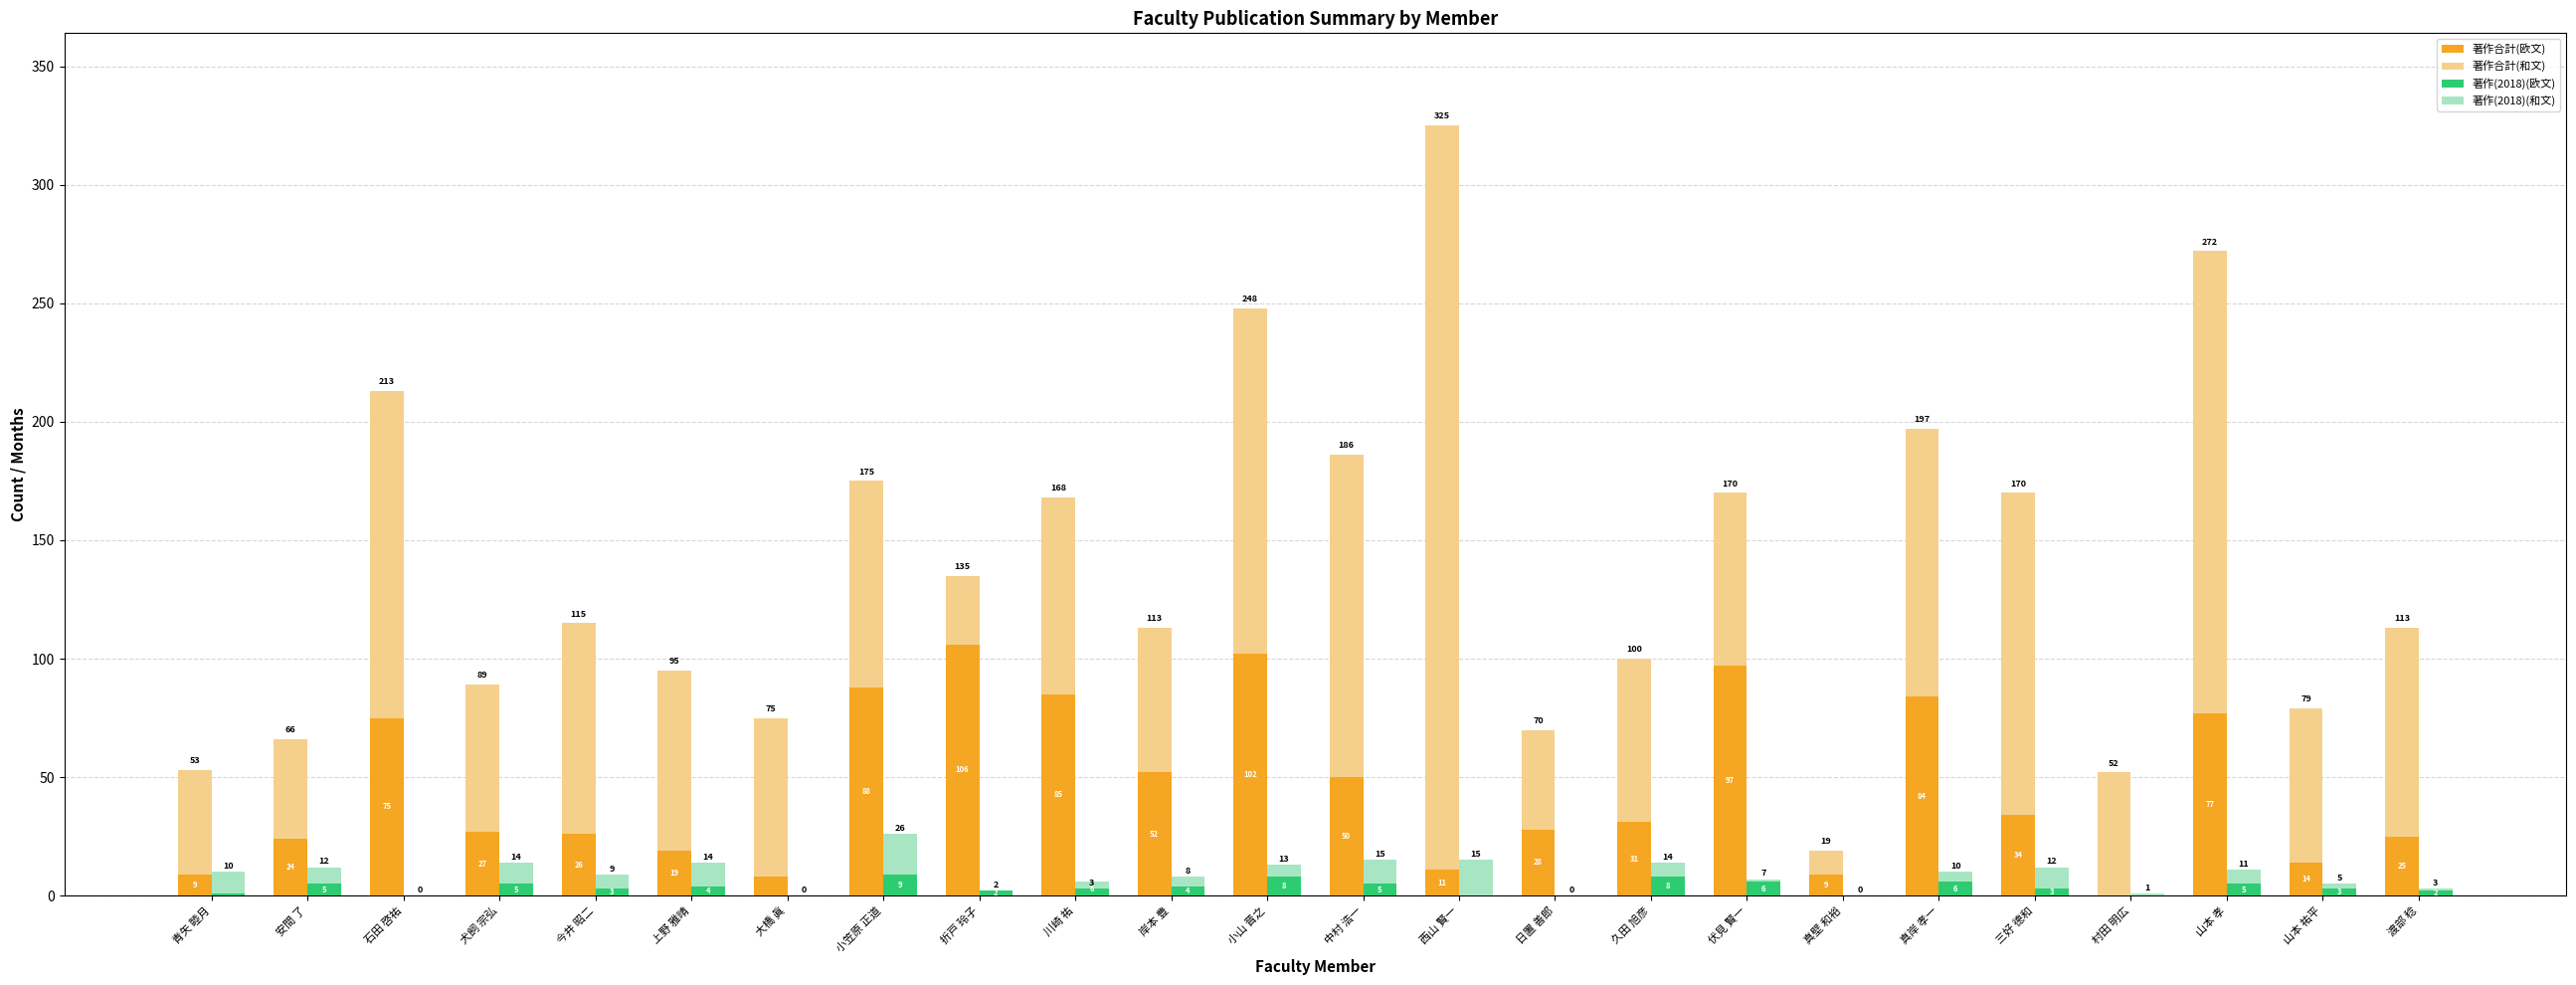

Which has a higher value, 久田 旭彦 or 大橋 眞?

久田 旭彦